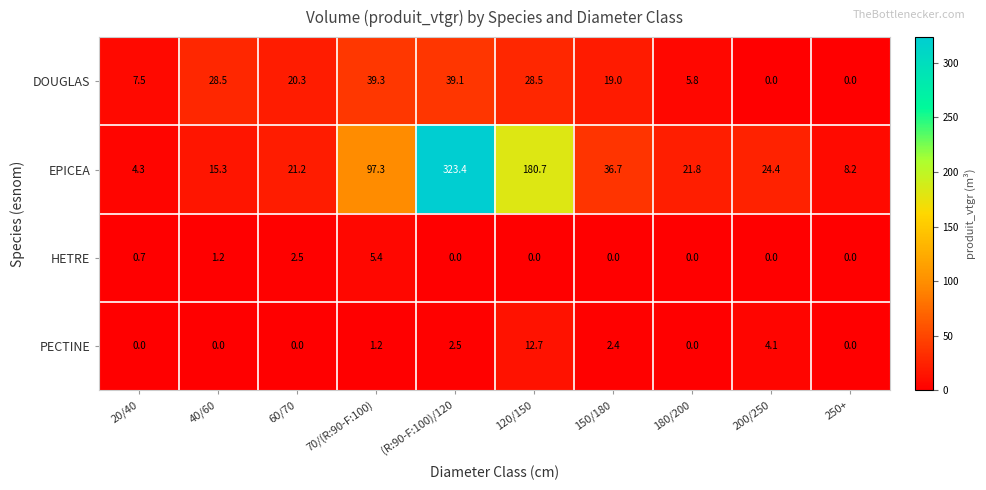

What is the difference between the maximum and second lowest values in the DOUGLAS series?

39.3